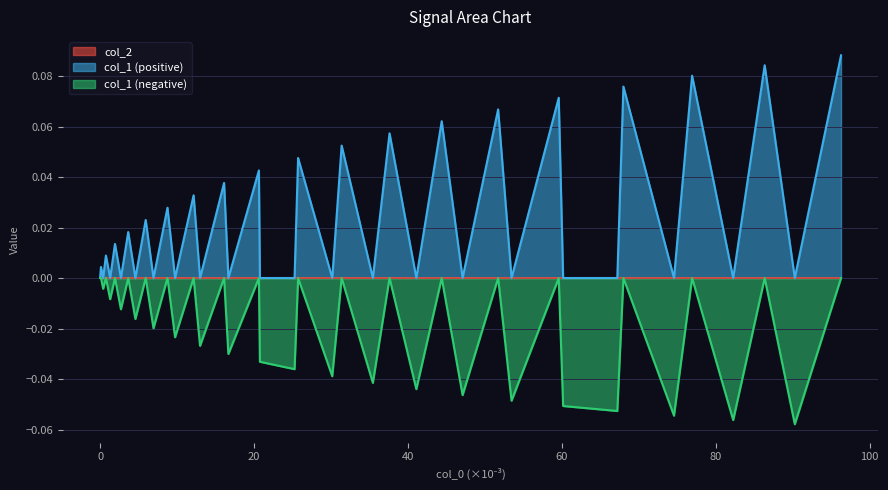

After their last crossing, which series has the higher values: col_1 or col_2?

col_1